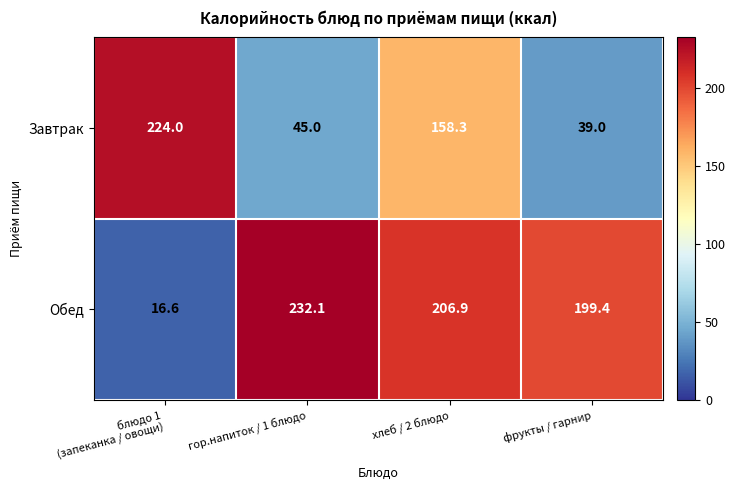

What value does the Обед series have at хлеб / 2 блюдо?

206.9